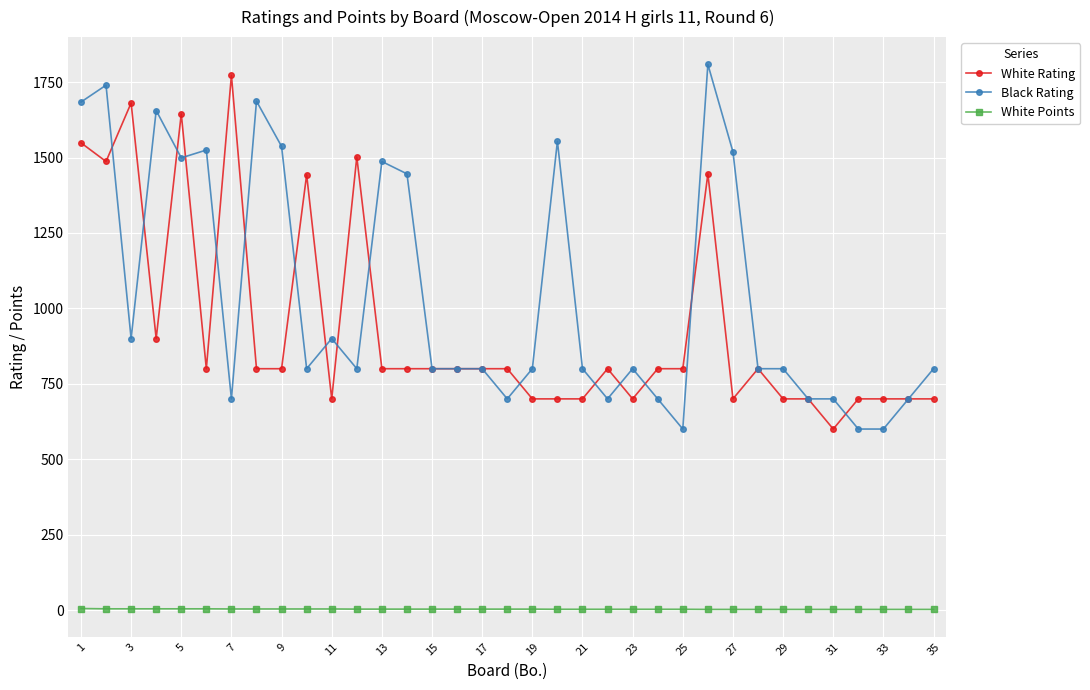

What is the sum of all White Rating values?

32826.0